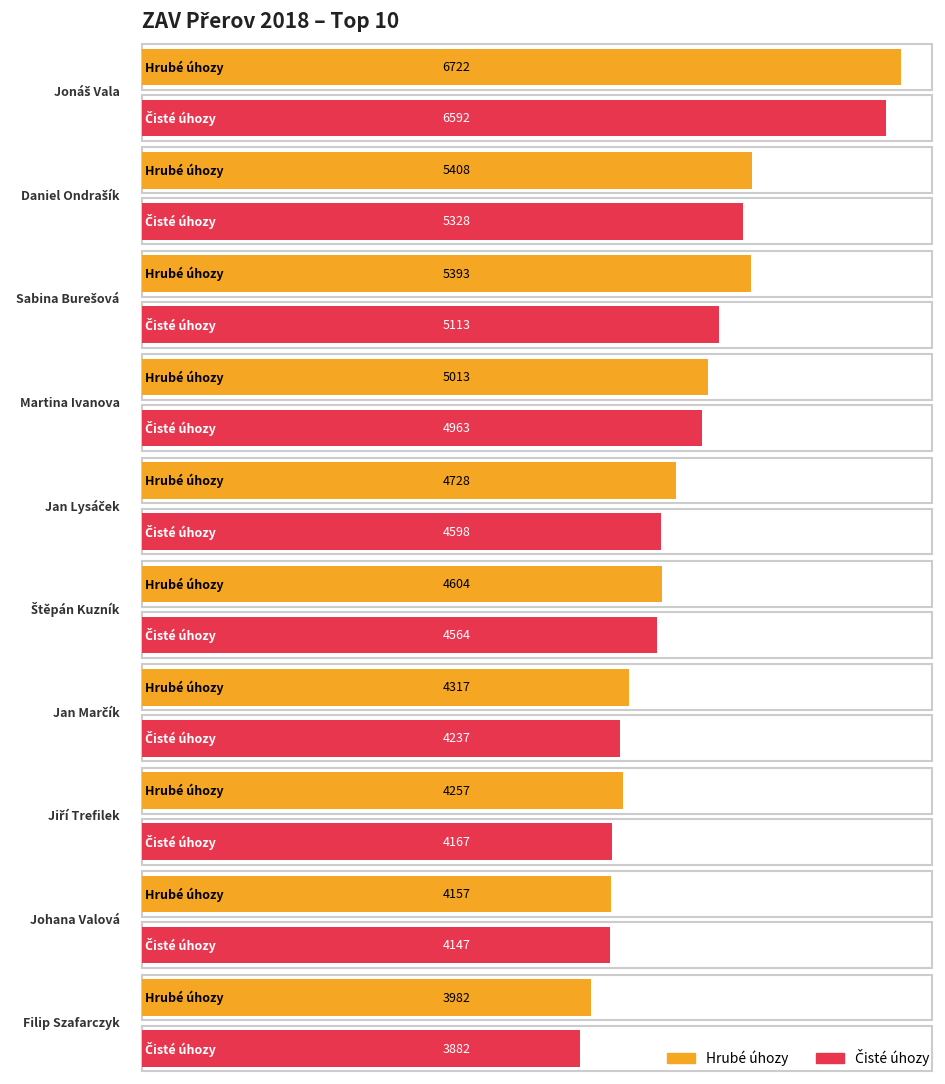

What is the greatest value displayed?

6722